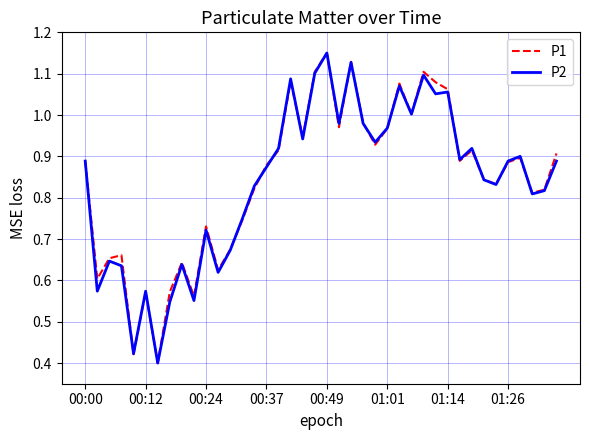

Between 00:49 and 01:26, which series saw the biggest shift?

P1